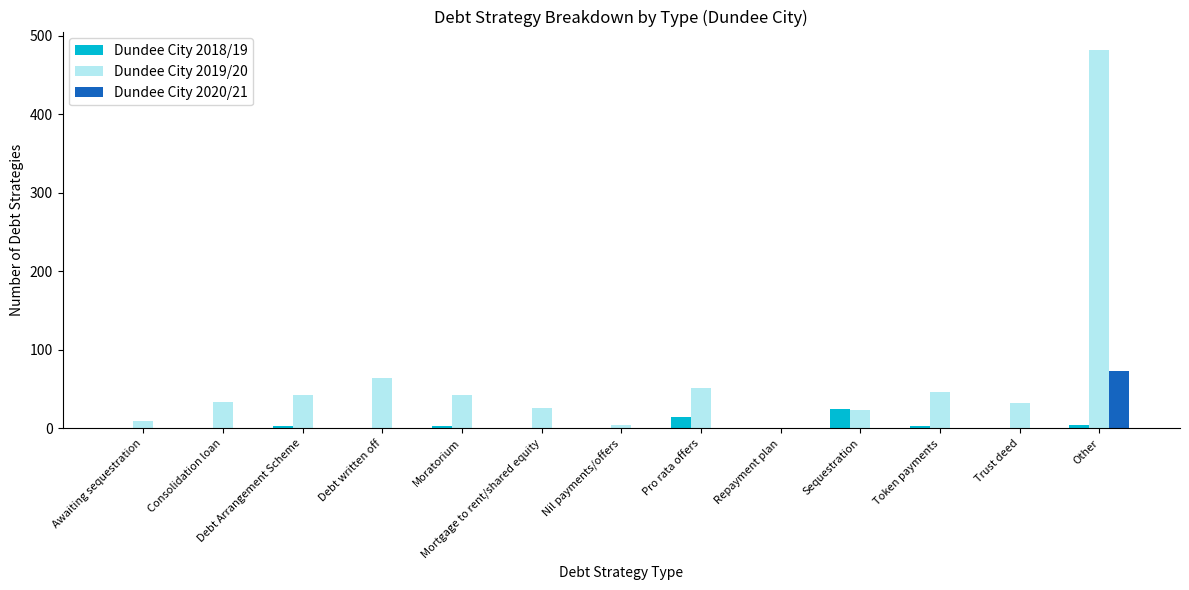

Which series has the largest total across all categories?

Dundee City 2019/20